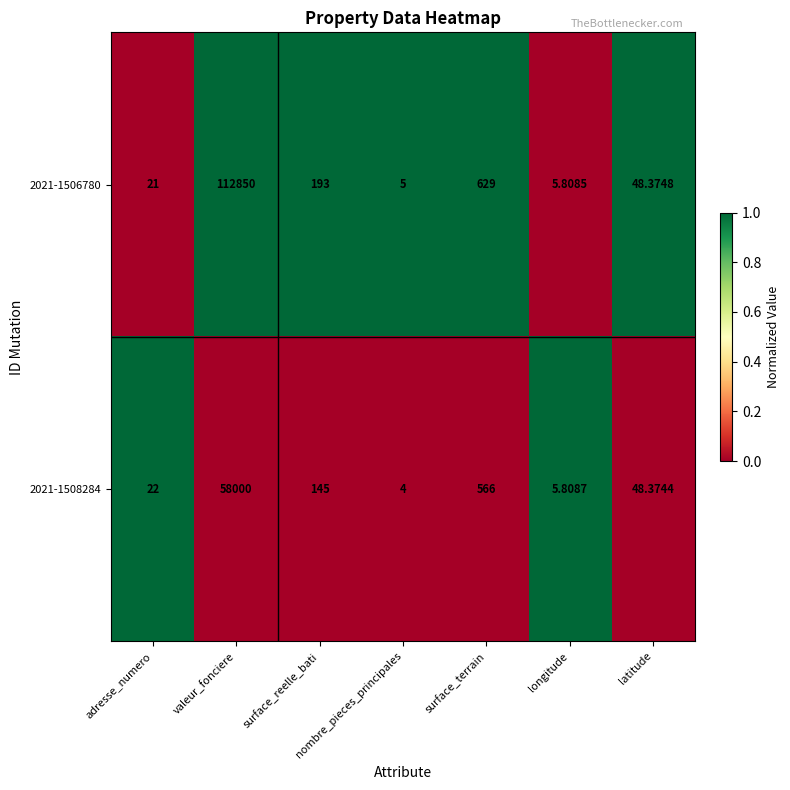

List the labels in order of 2021-1508284 value, largest first.

valeur_fonciere, surface_terrain, surface_reelle_bati, latitude, adresse_numero, longitude, nombre_pieces_principales